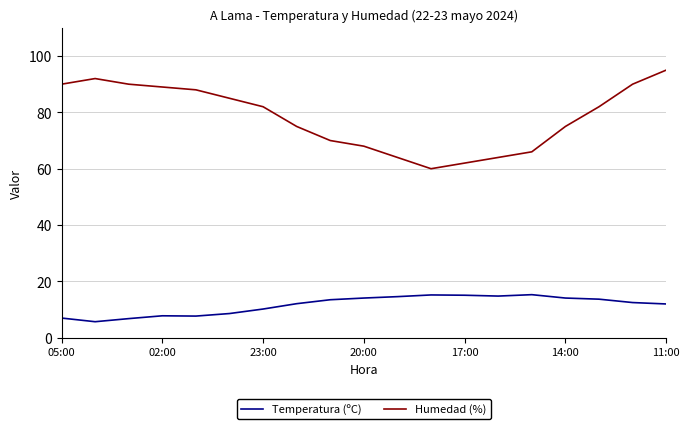

Is this an area chart (filled region under the line)?

No